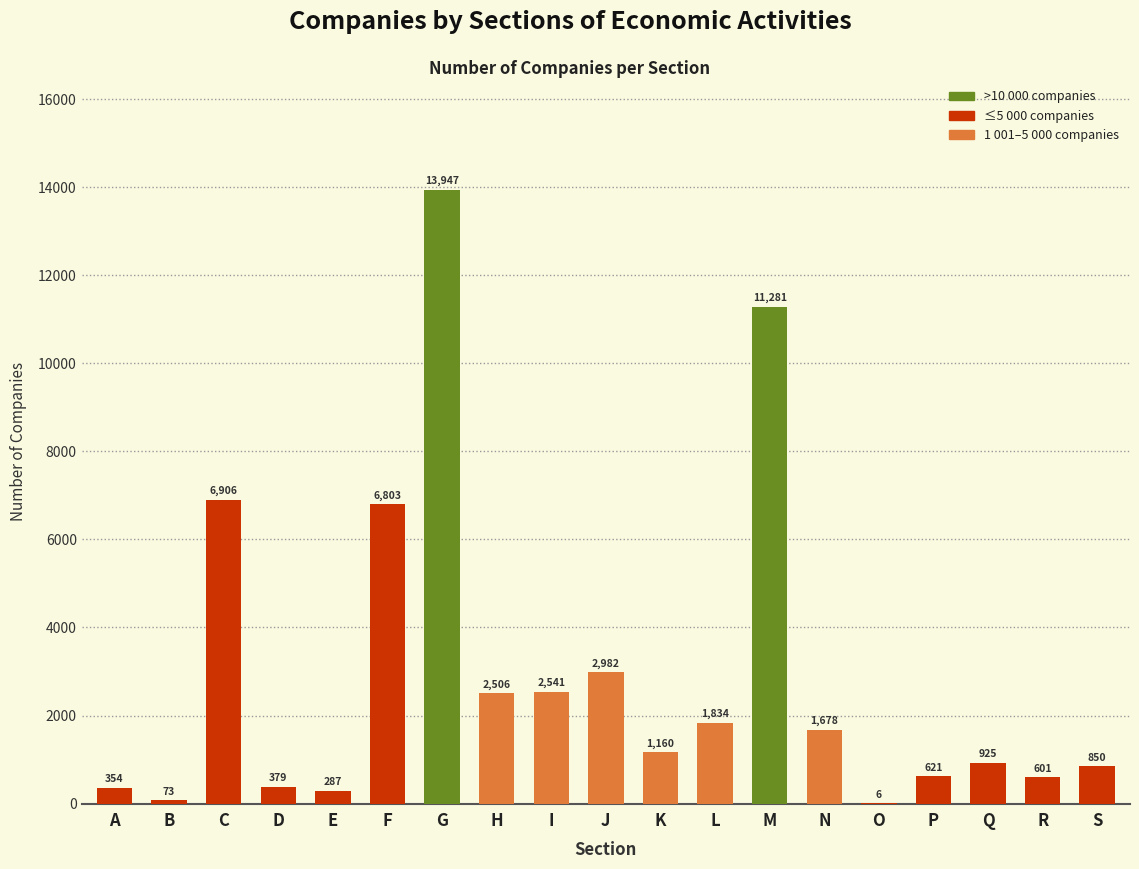

Reading right to left, transcribe all the data shown in this chart.

S=850	R=601	Q=925	P=621	O=6	N=1678	M=11281	L=1834	K=1160	J=2982	I=2541	H=2506	G=13947	F=6803	E=287	D=379	C=6906	B=73	A=354